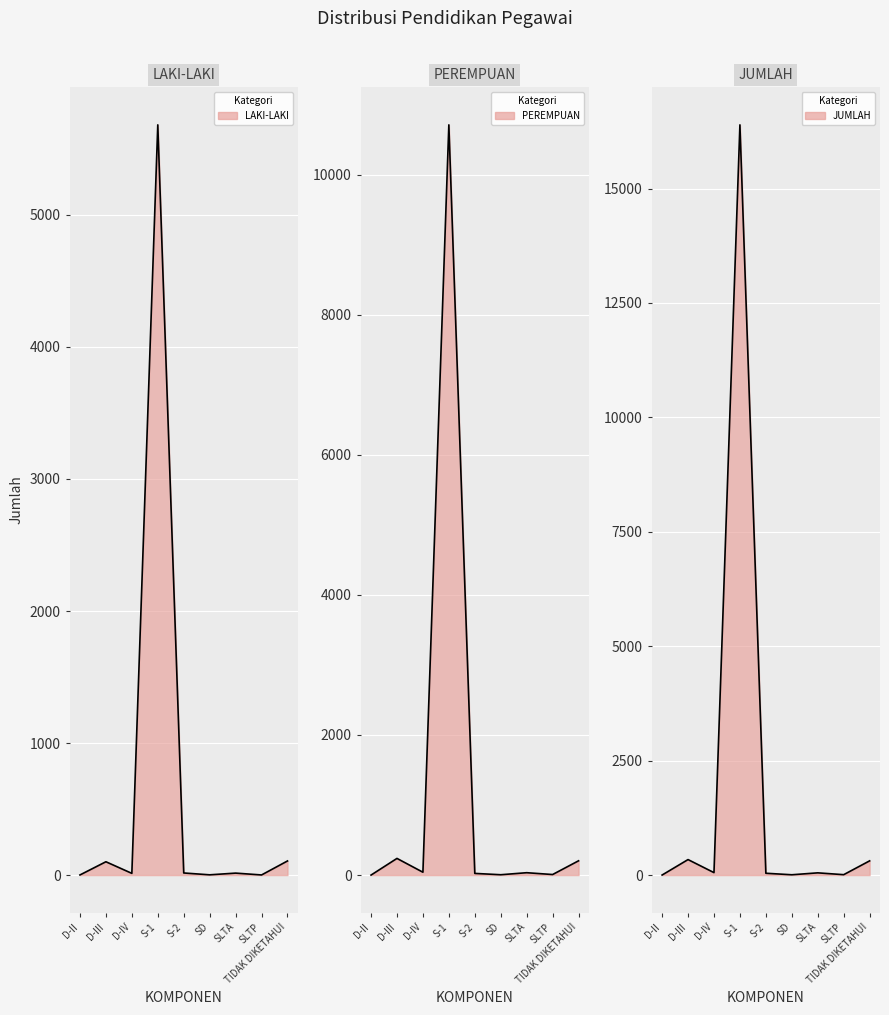

Between D-IV and SLTA, which series saw the biggest shift?

PEREMPUAN